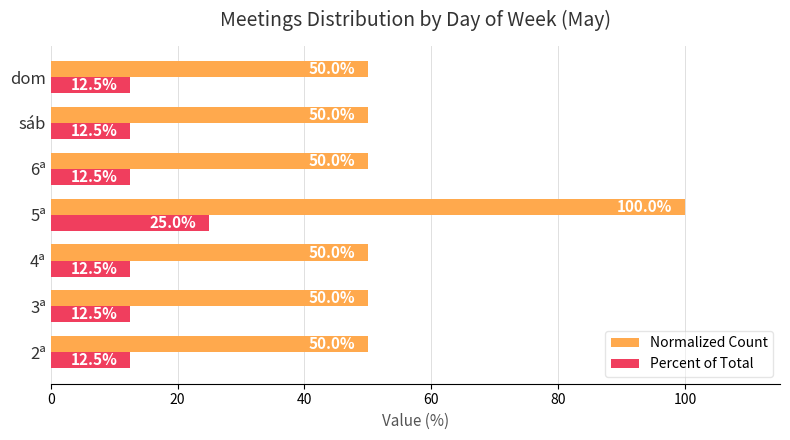

At which label does Percent of Total reach its peak?

5ª